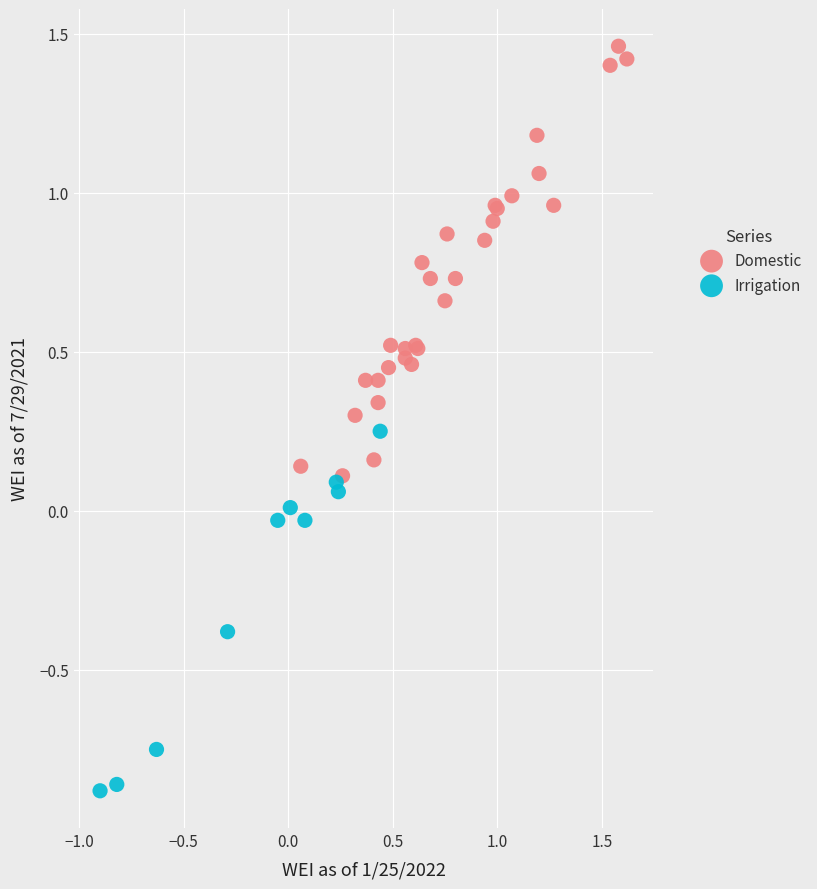

Which series contains the lowest Y value?

Irrigation